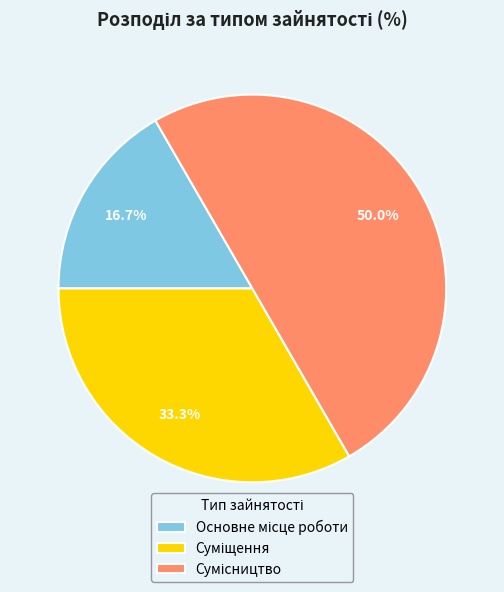

How many segments does this pie chart have?

3